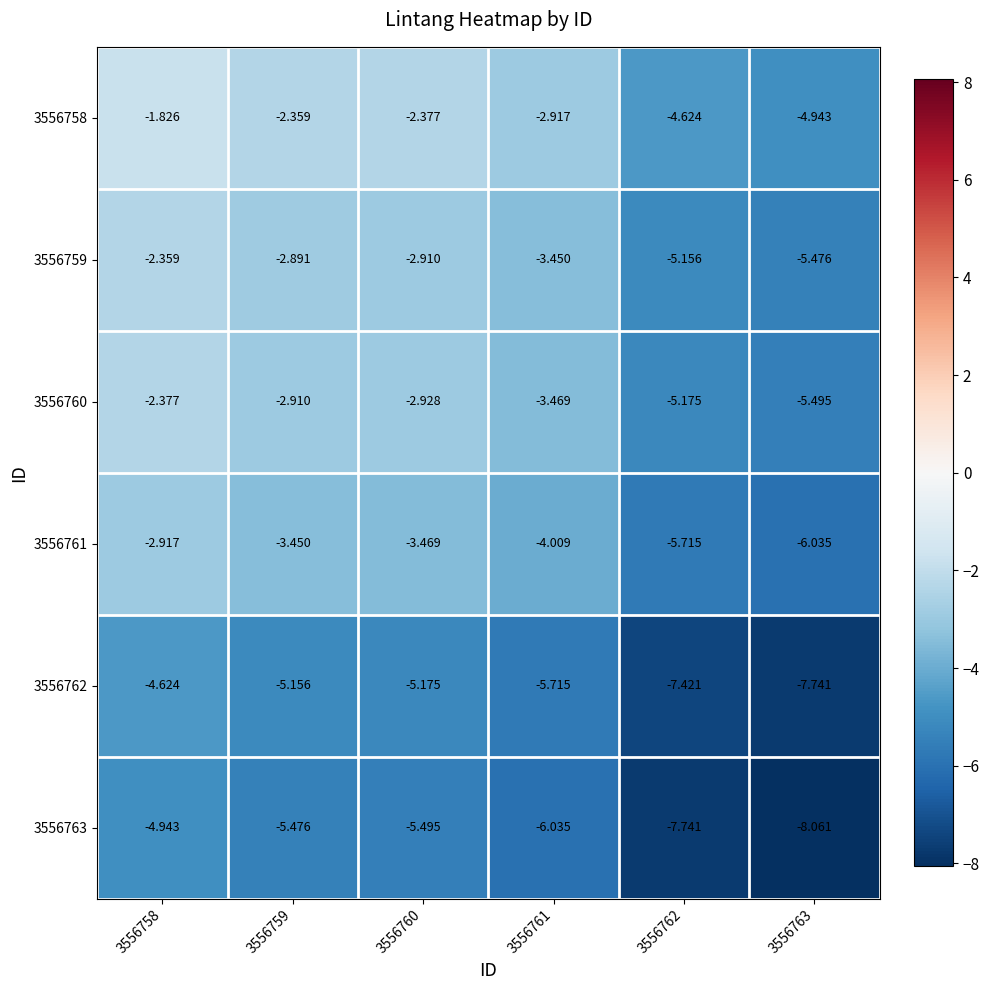

How many data points does each series have?

6